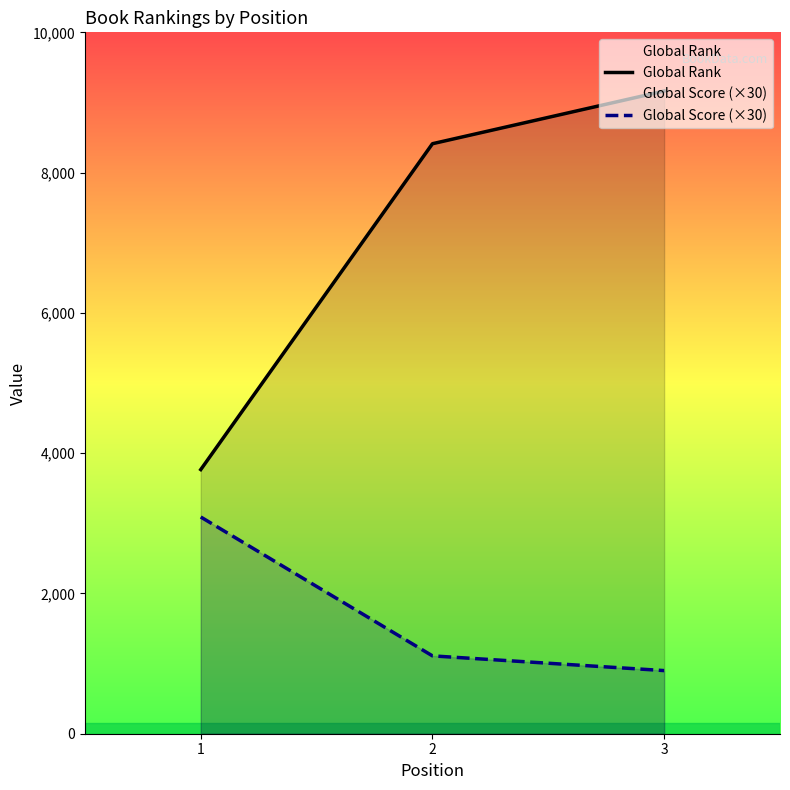

At how many categories does at least one series exceed 2533?

3